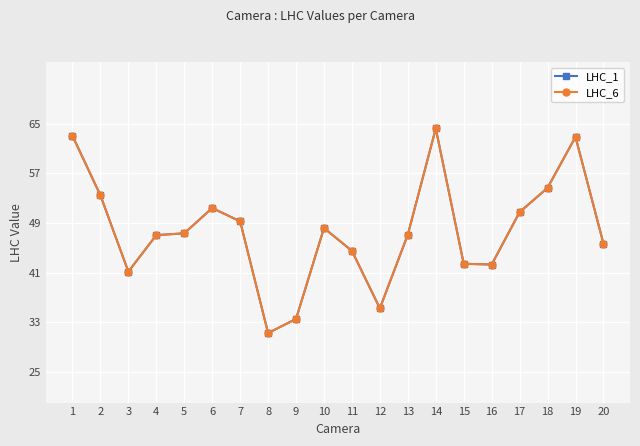

Is this an area chart (filled region under the line)?

No